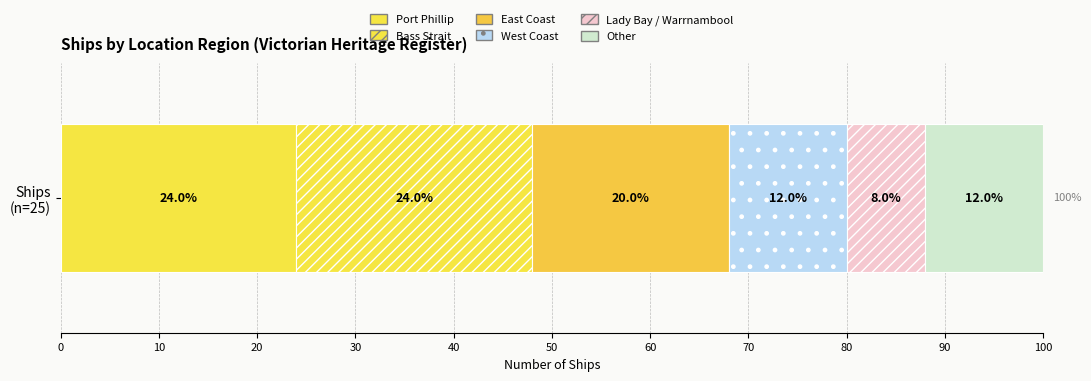

Count the number of data series in this chart.

6